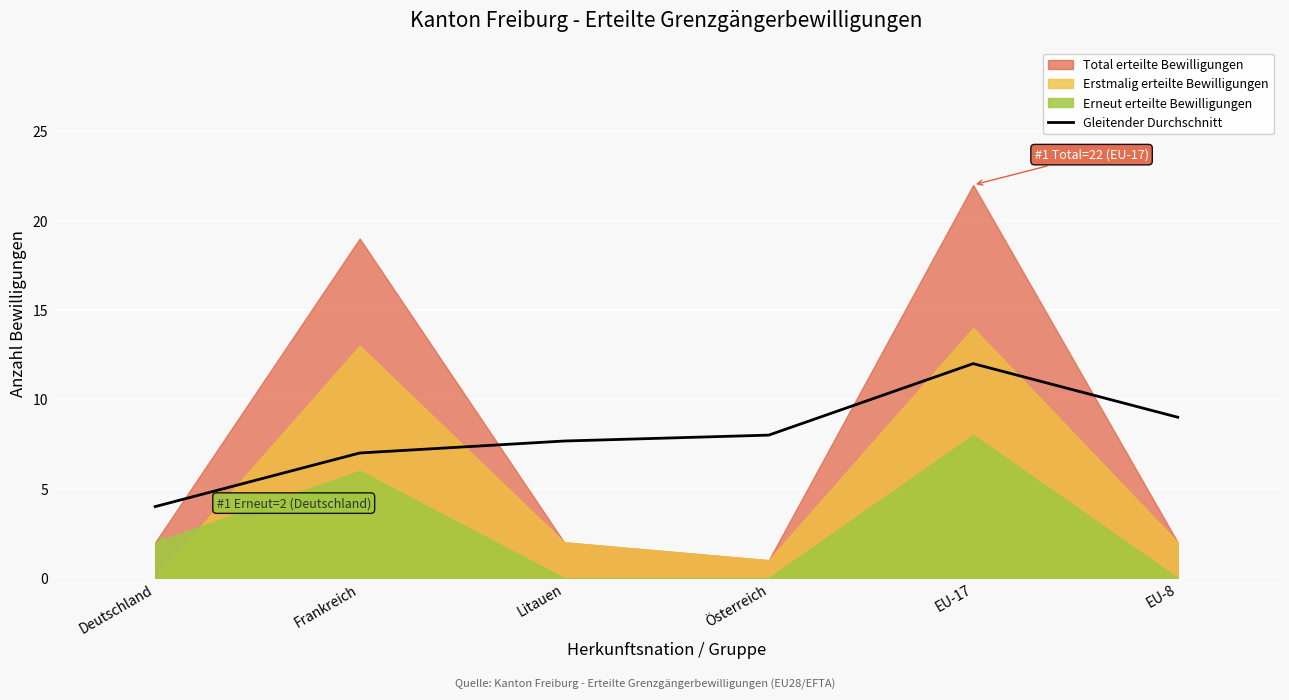

Where is the first local maximum?

EU-17